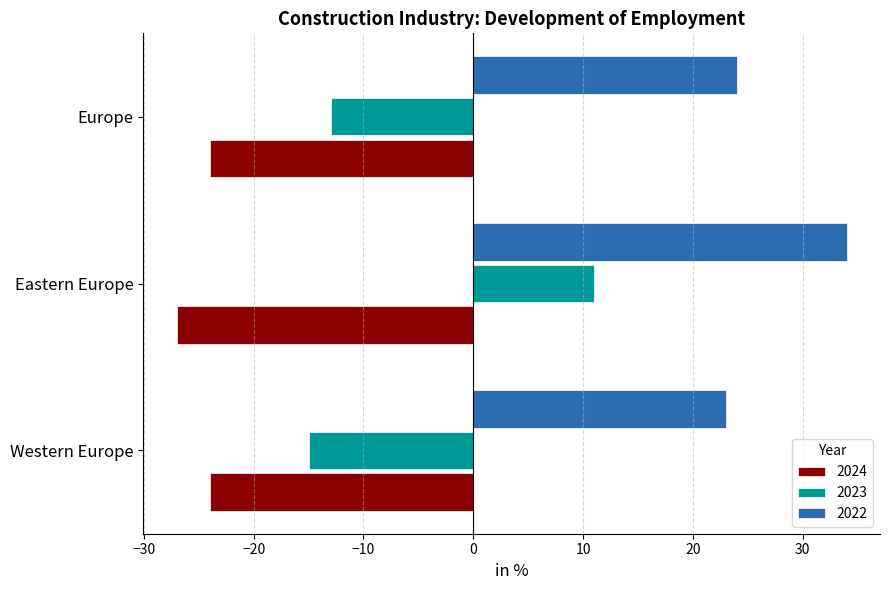

How many values in the 2023 series exceed -13?

1